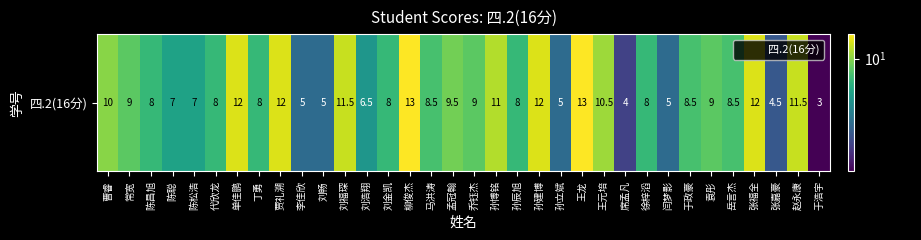

How many data points are less than 8?

10